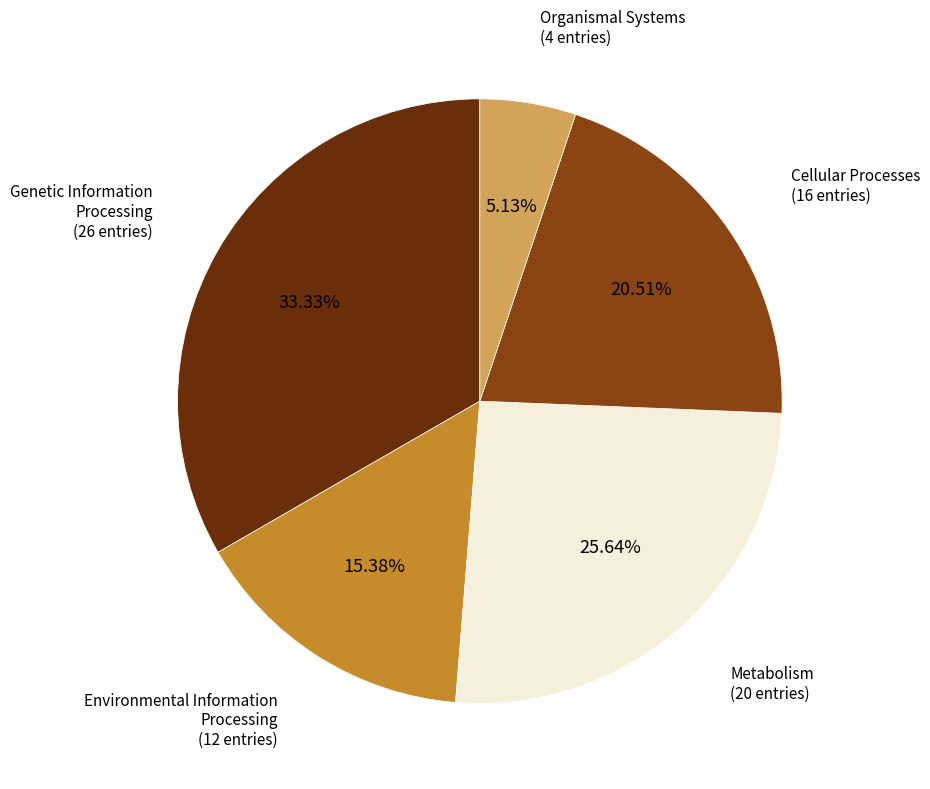

To the nearest percent, what is the difference between the largest and smallest slice percentages?

28%